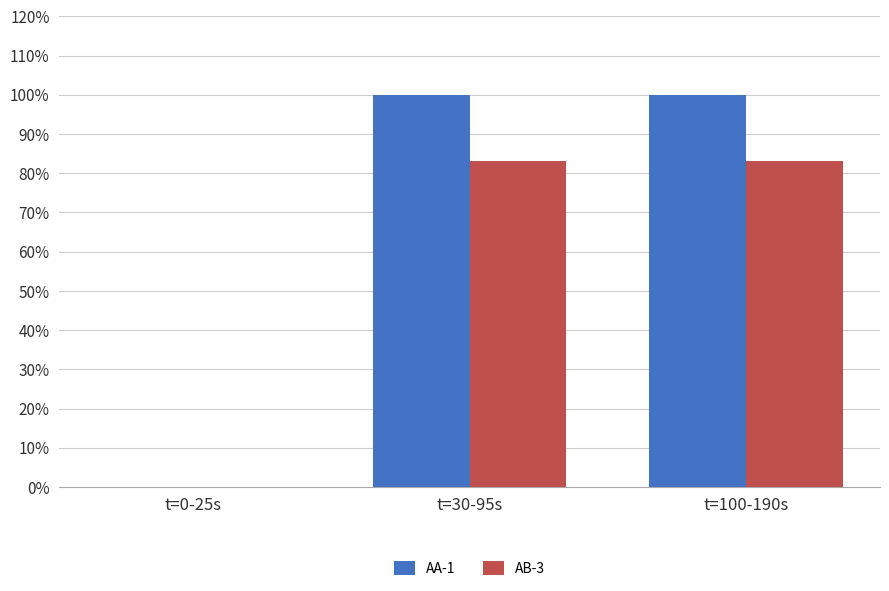

What is the highest value of the AB-3 series?

83